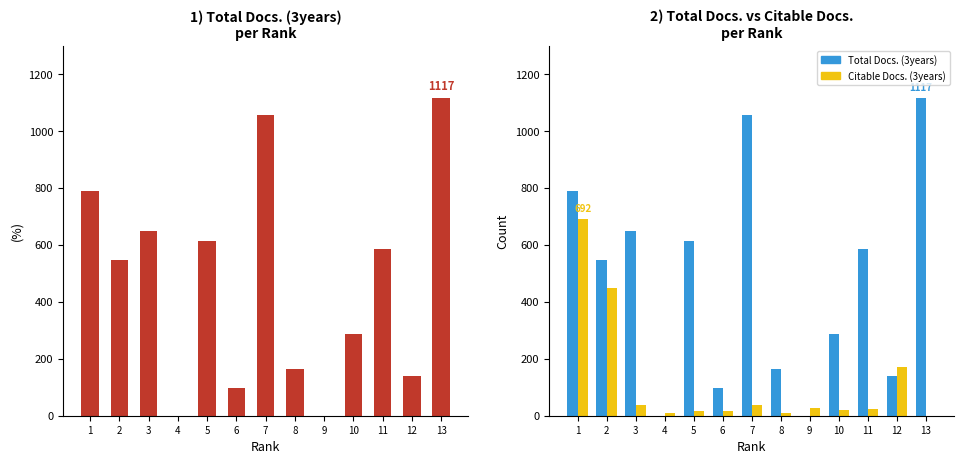

How many categories are shown in the chart?

13